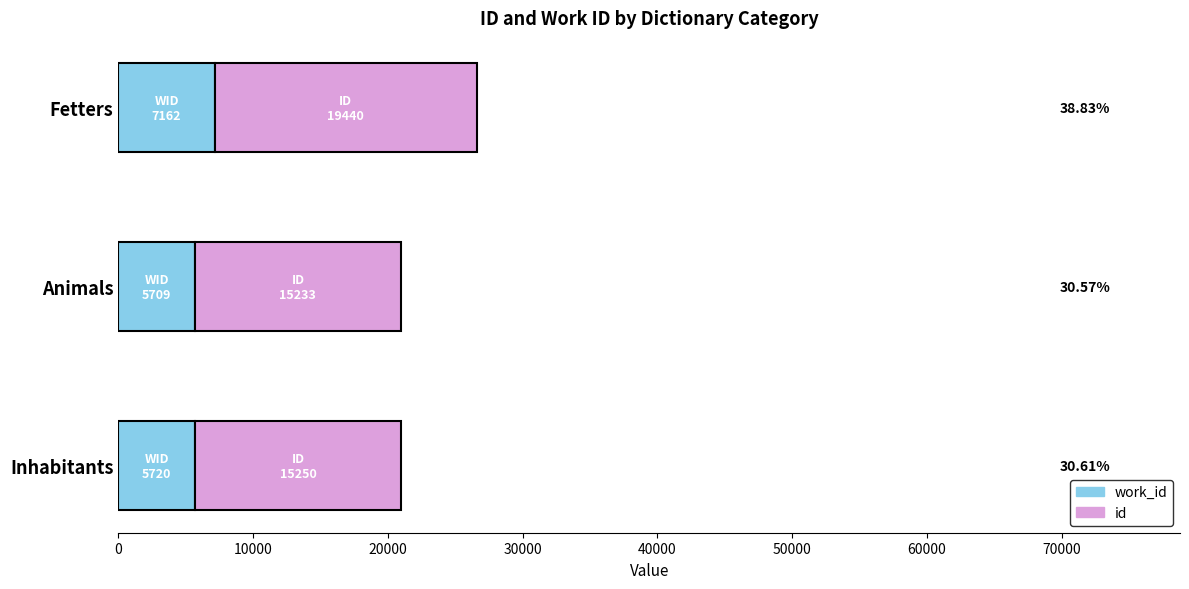

What are all the series names shown in the legend?

work_id, id